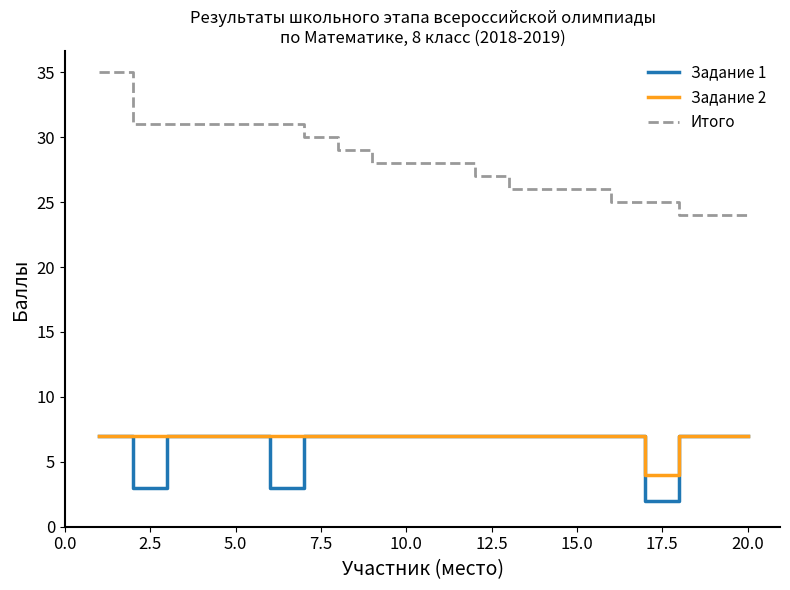

True or false: Итого and Задание 1 intersect in this chart.

False